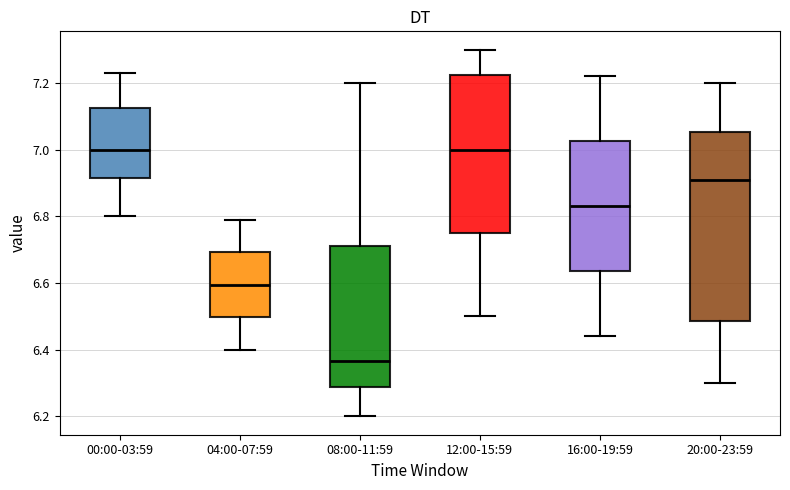

Which box is the tallest, from its lower edge to its upper edge?

20:00-23:59